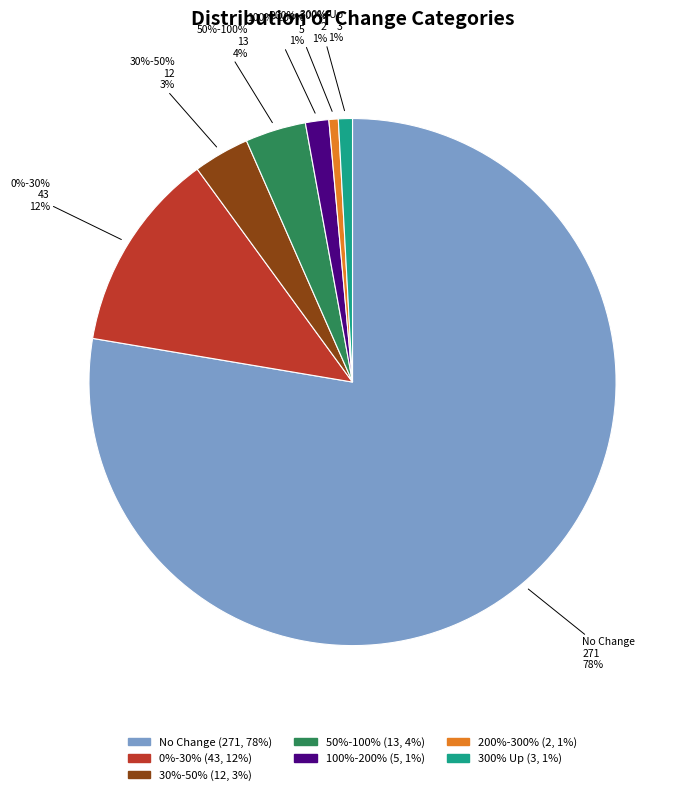

What is the largest slice in the pie chart?

No Change